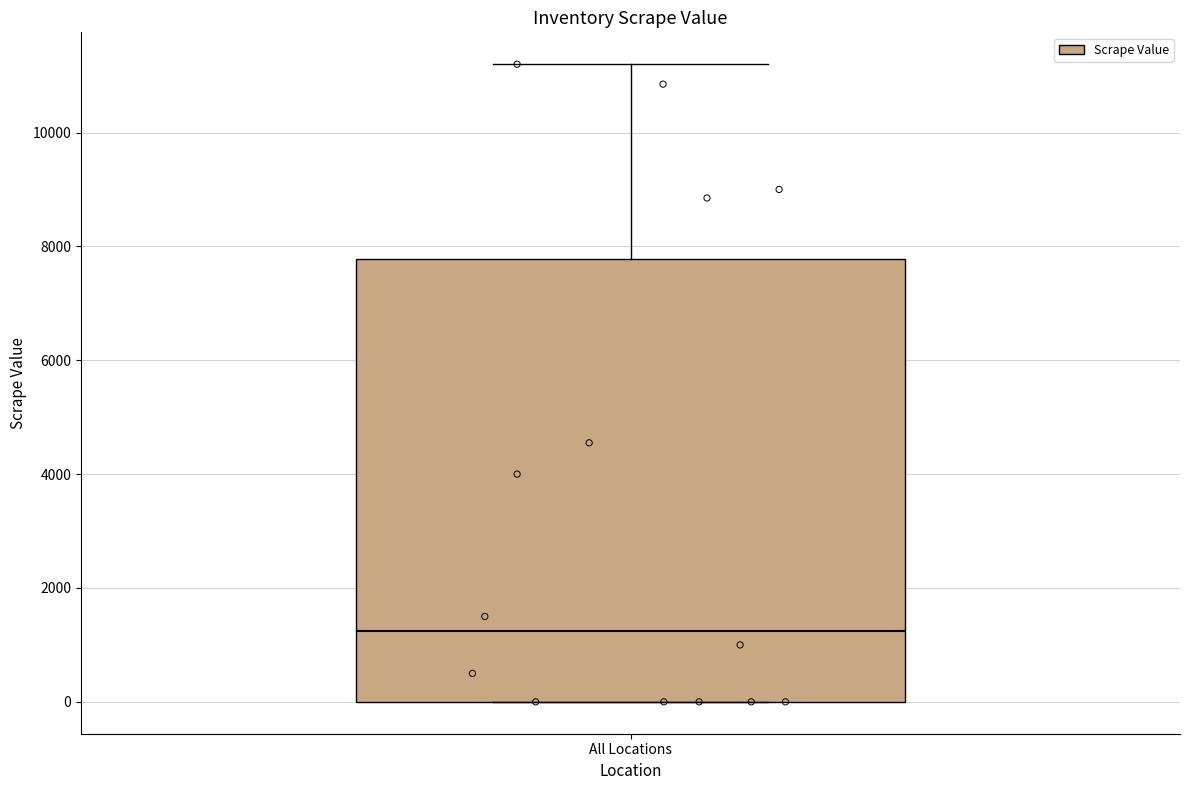

Read this box plot against the y-axis: the position of the median line, the range covered by the box, and the ends of both whiskers. The values are not printed on the chart, so give them approximately, as read against the axis.

median 1200, box 0 to 7800, whiskers 0 to 11200